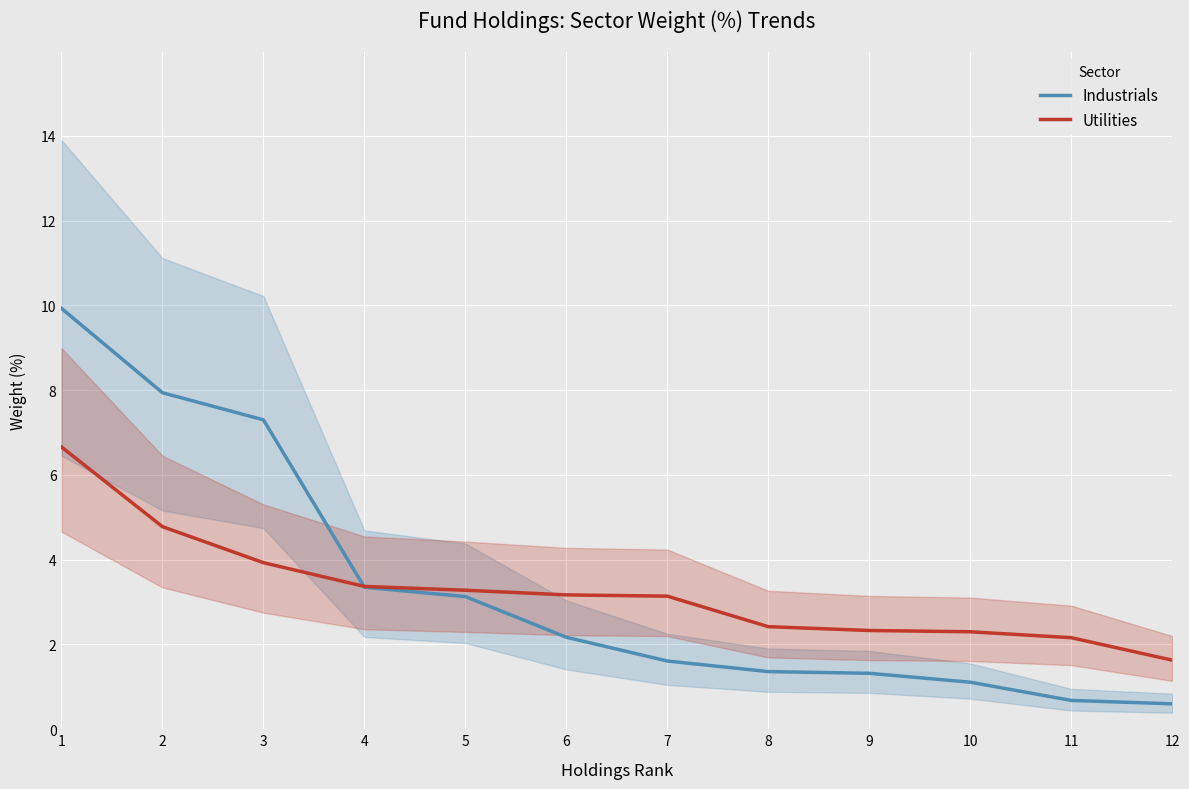

What is the sum of all Utilities values?

39.2